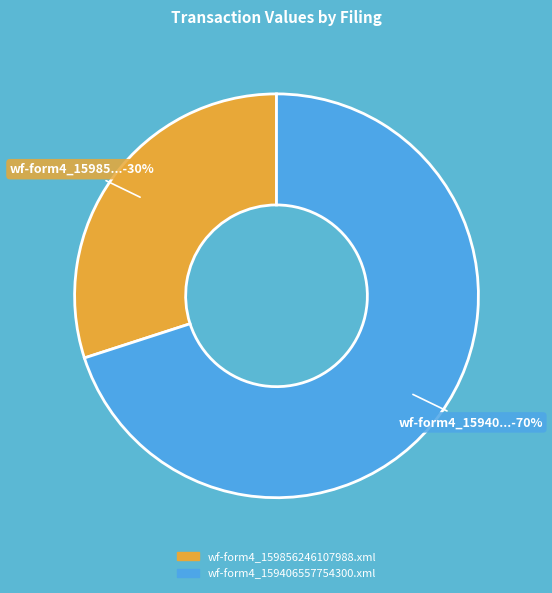

Between wf-form4_159856246107988.xml and wf-form4_159406557754300.xml, which is larger?

wf-form4_159406557754300.xml